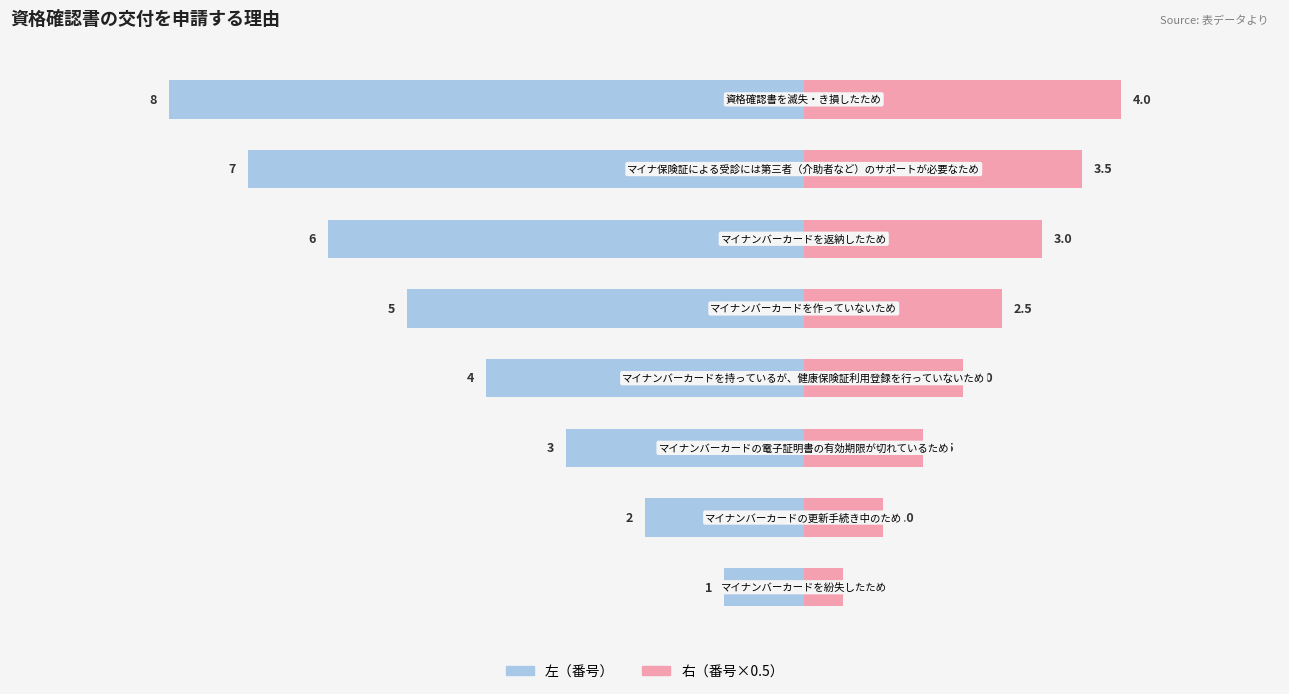

How many 右（番号×0.5） values are between 1 and 3?

5